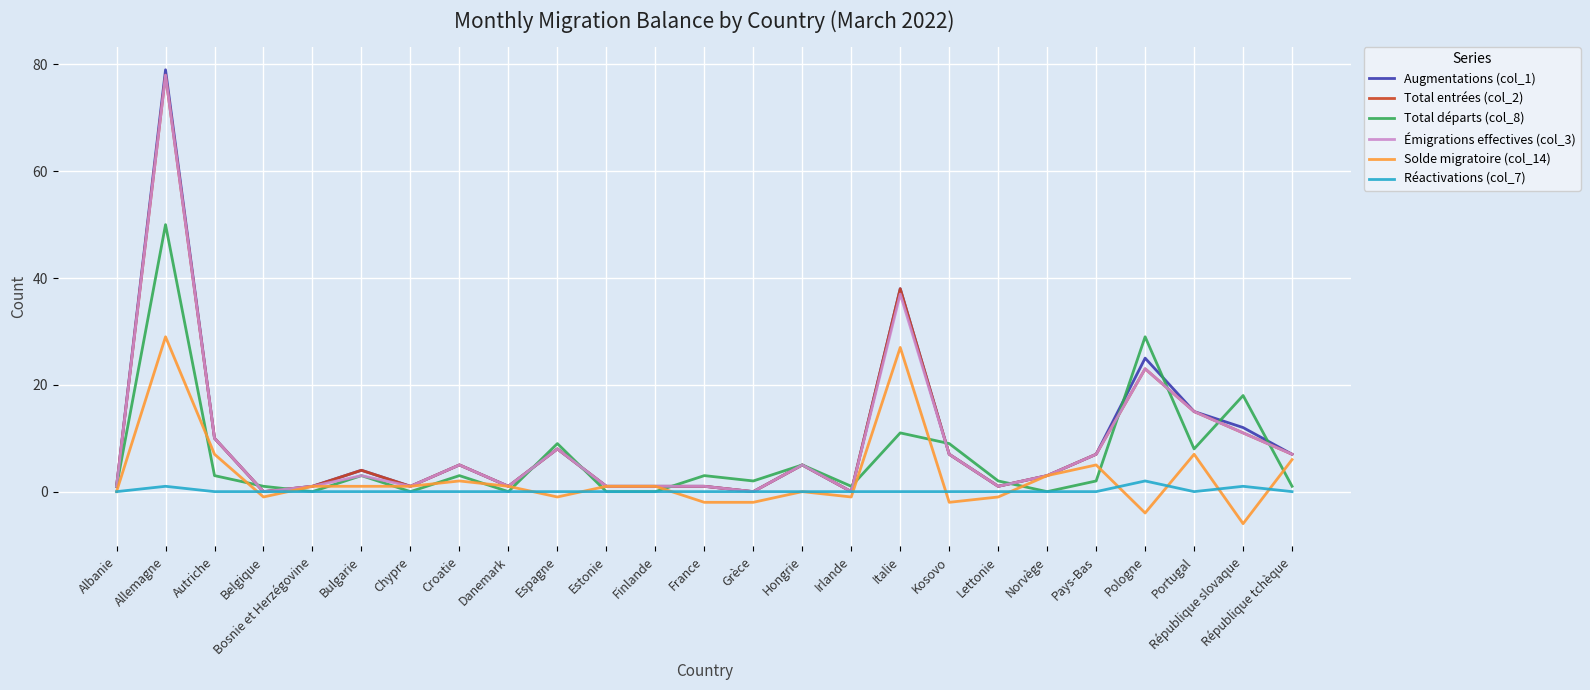

The Total entrées (col_2) series shows 14 at Autriche. True or false?

False